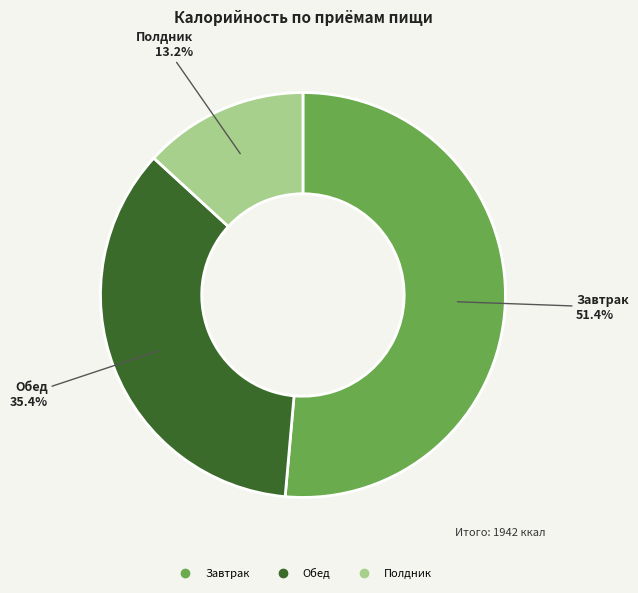

To the nearest percent, what portion does Полдник represent?

13%